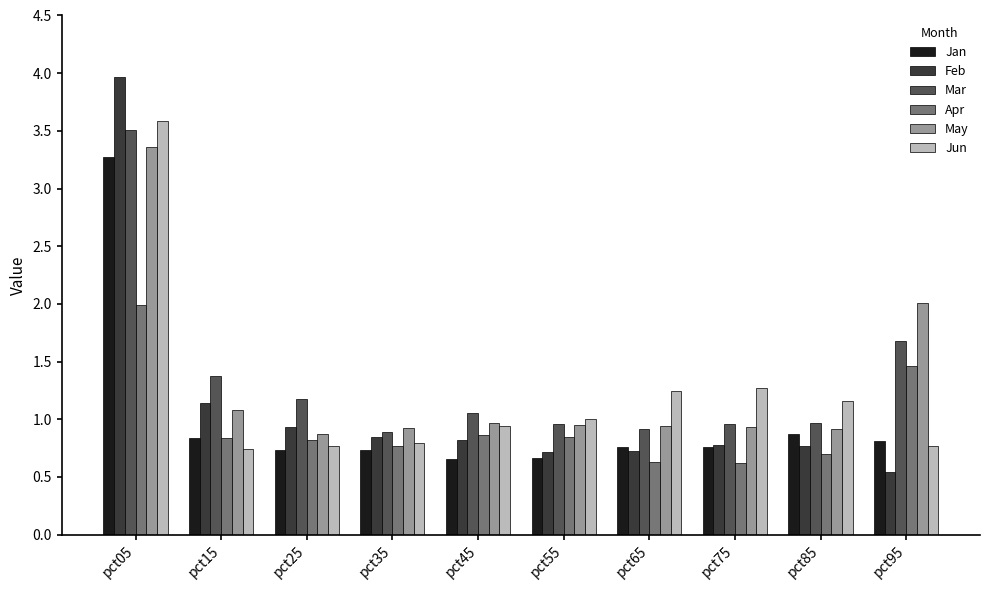

Are the bars horizontal?

No